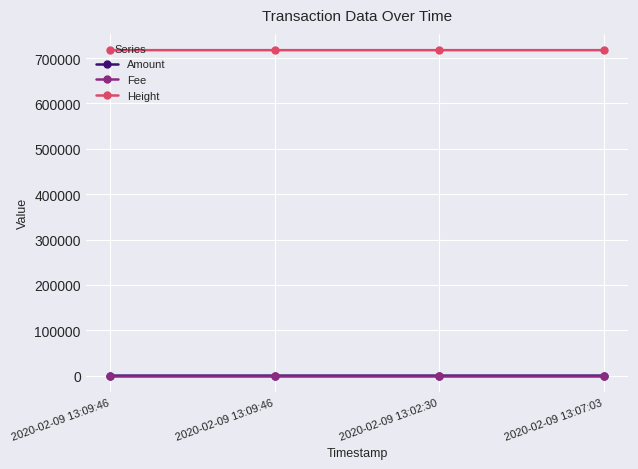

Which label corresponds to the largest value in the chart?

2020-02-09 13:02:30